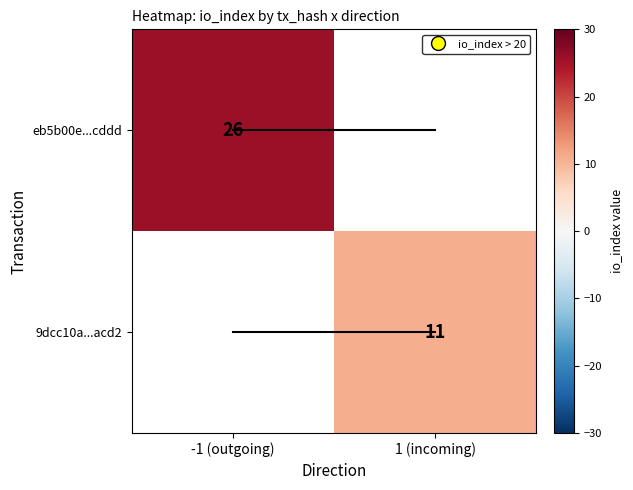

How many values in 9dcc10a...acd2 are above zero?

1